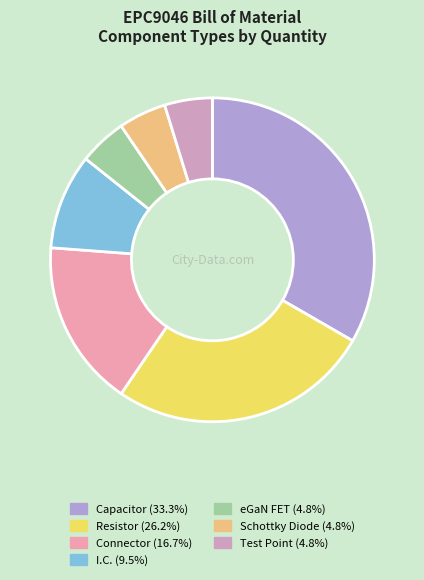

The Schottky Diode slice represents 20% of the pie. True or false?

False